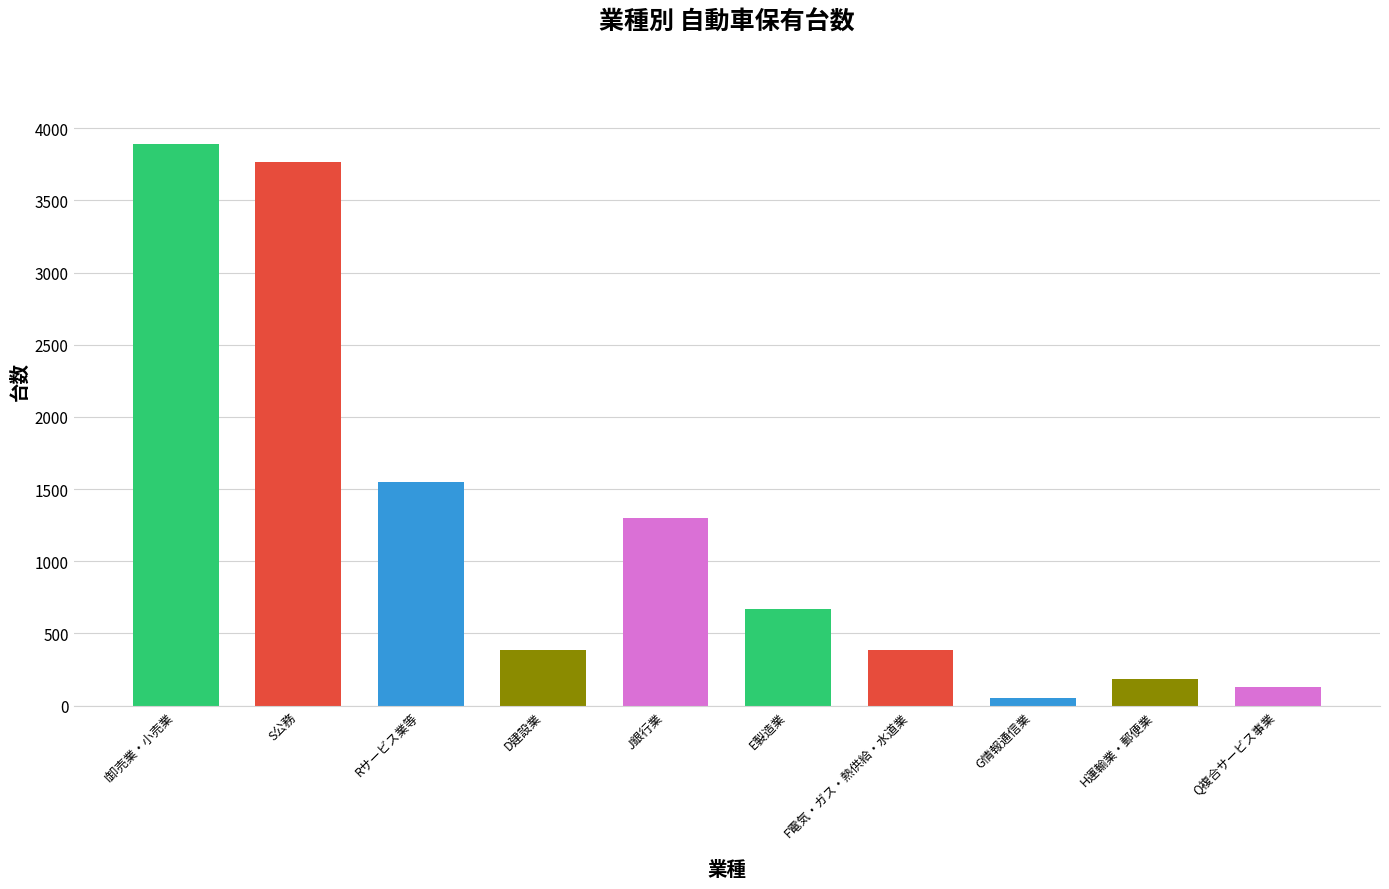

At which category does the chart reach its peak across all series?

I卸売業・小売業